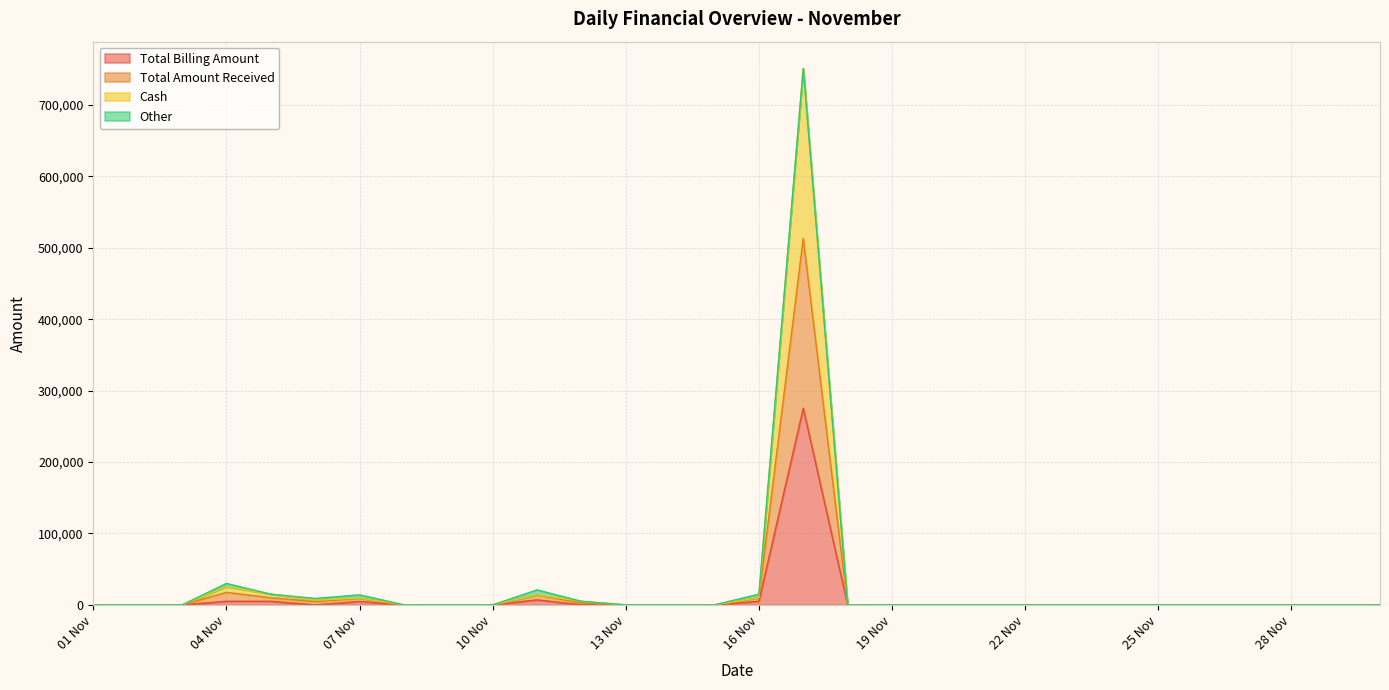

What is the highest value of the Total Billing Amount series?

275350